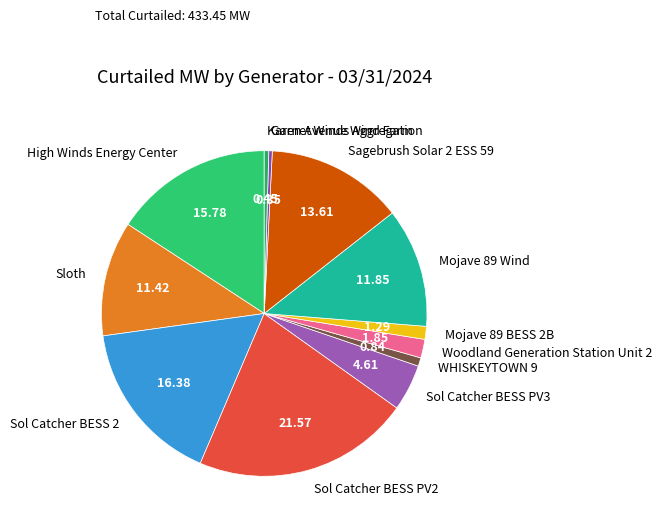

Which slice is the largest?

Sol Catcher BESS PV2